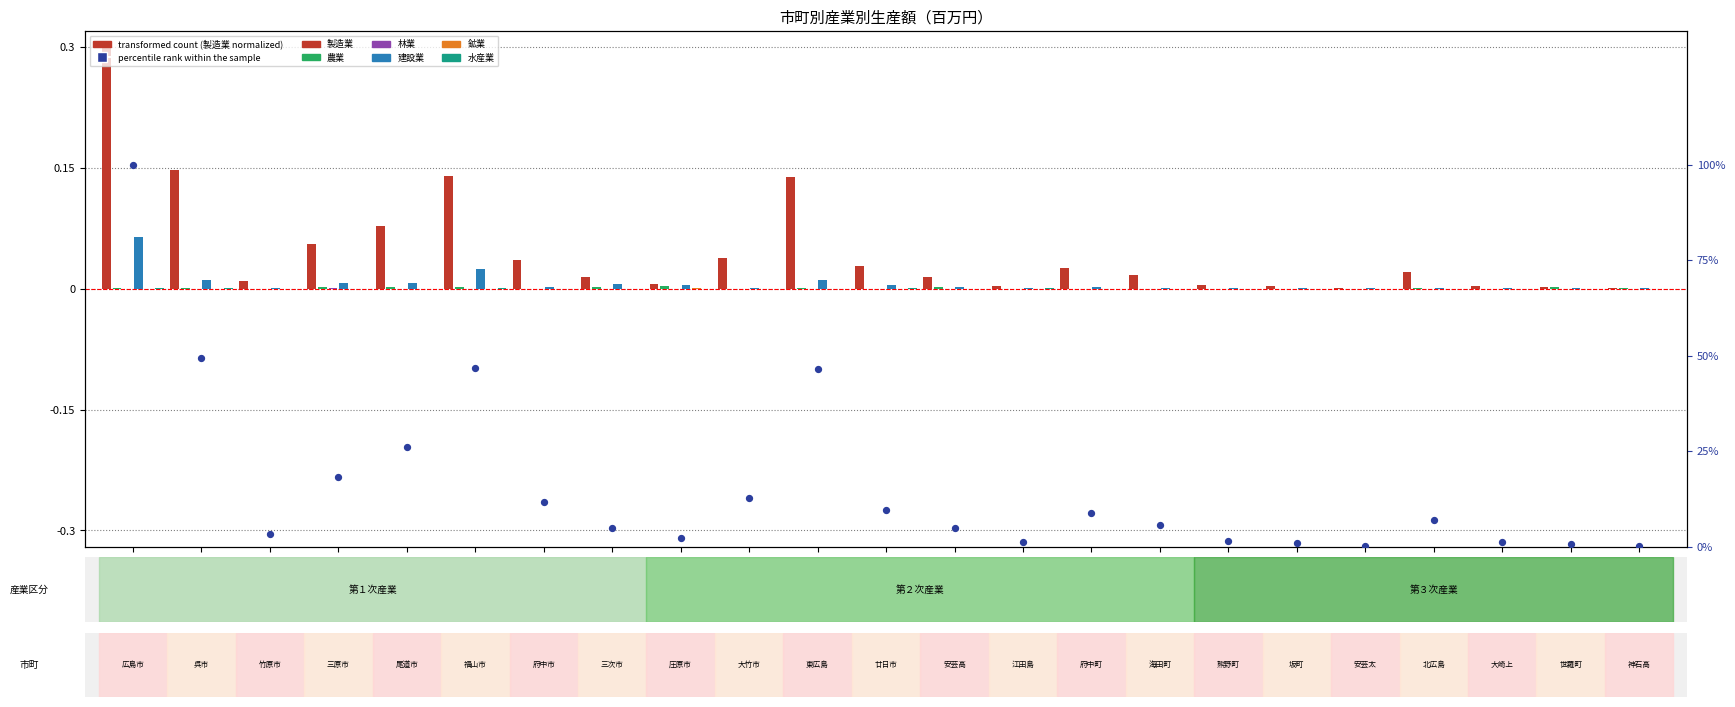

Is the value of 建設業 at 北広島町 greater than the value of 水産業 at 府中町?

Yes